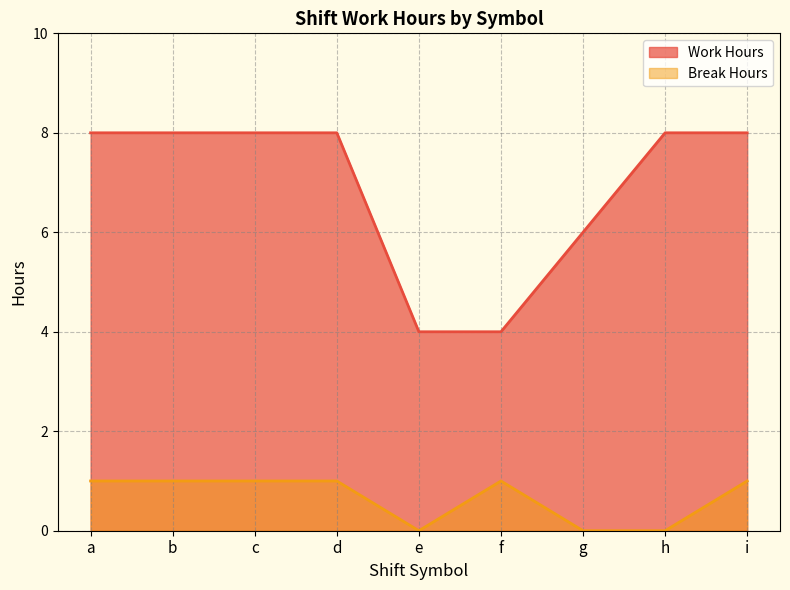

Where is Break Hours nearest to the value 0?

e